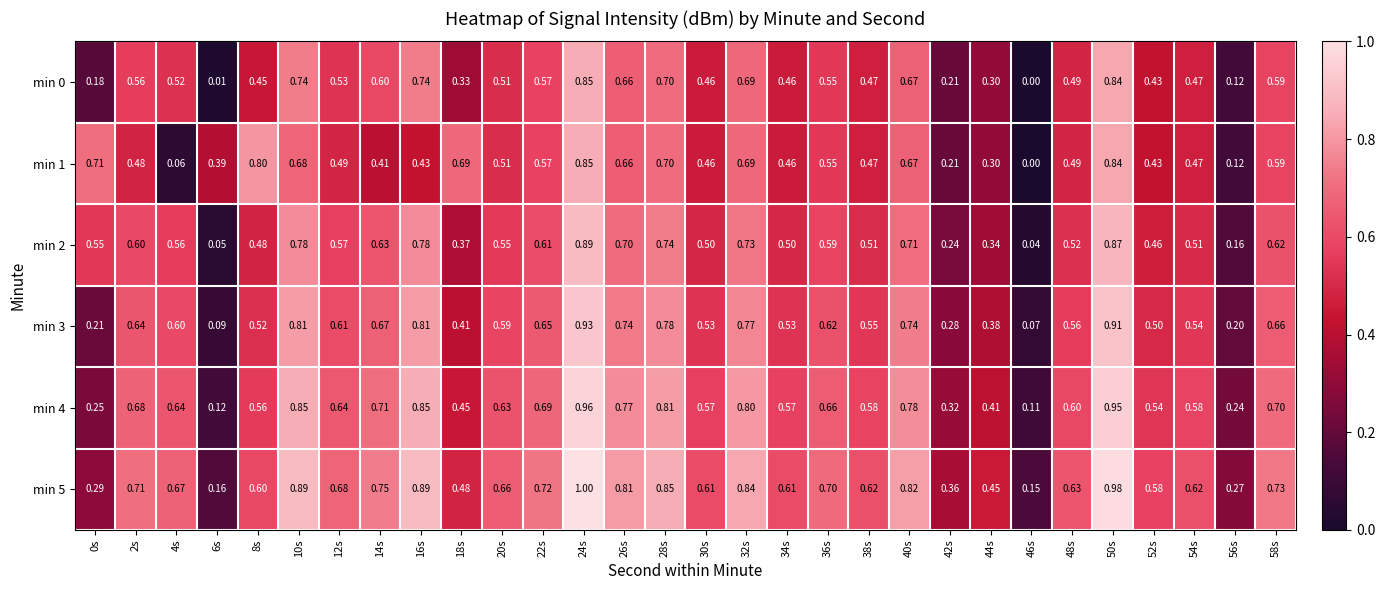

Which series has the largest total across all categories?

min 5